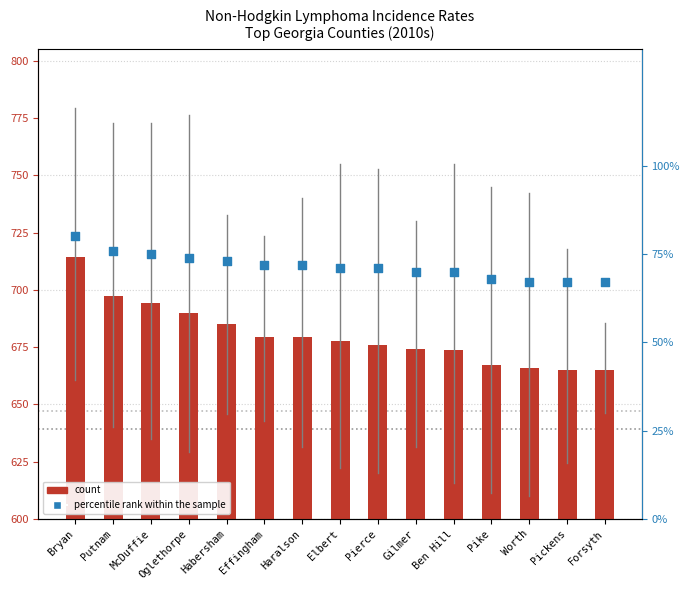

What are all the series names shown in the legend?

count, percentile rank within the sample